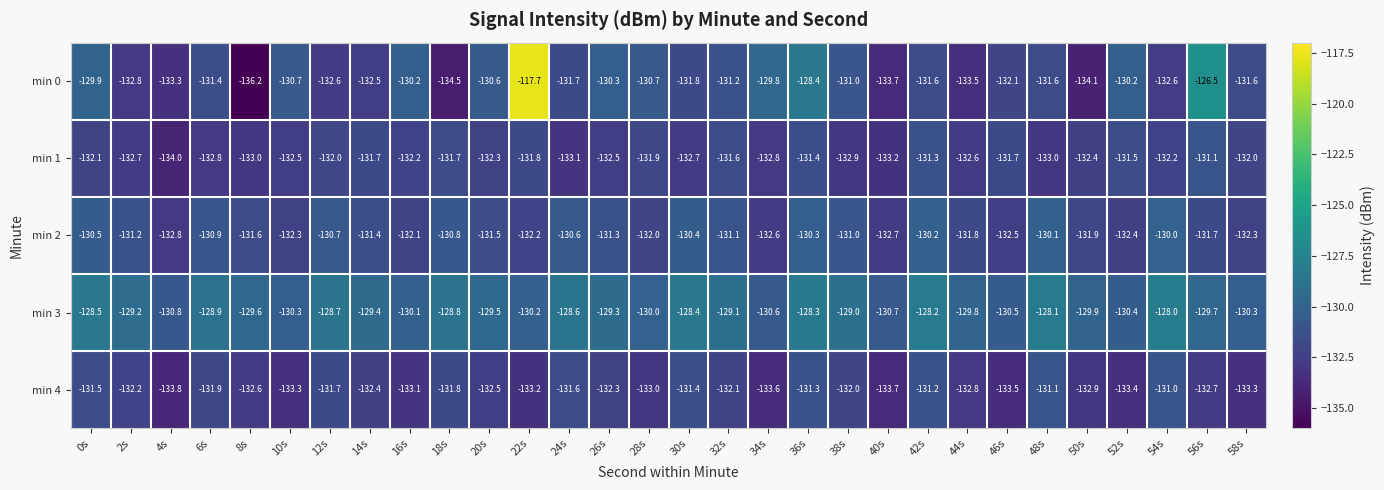

Rank the series at 10s from highest to lowest value.

min 3, min 0, min 2, min 1, min 4